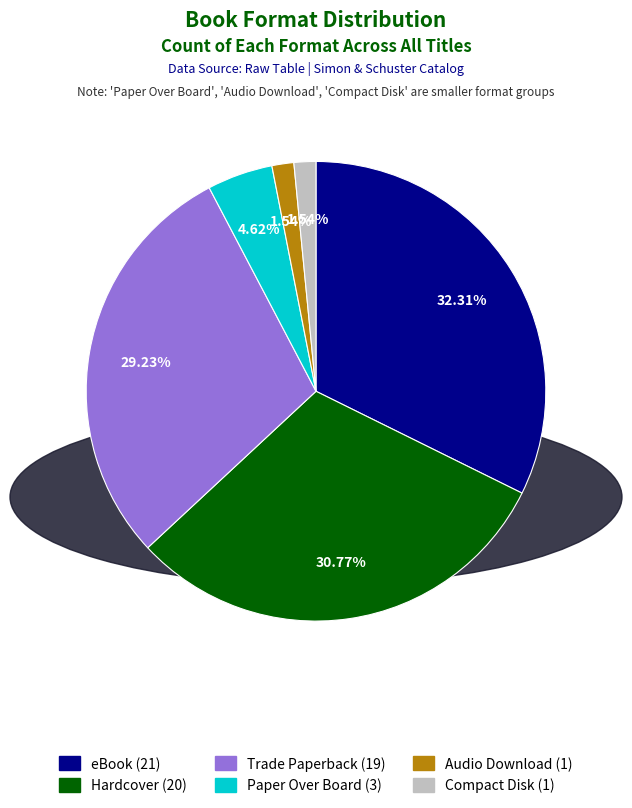

Does any single category account for the majority?

No